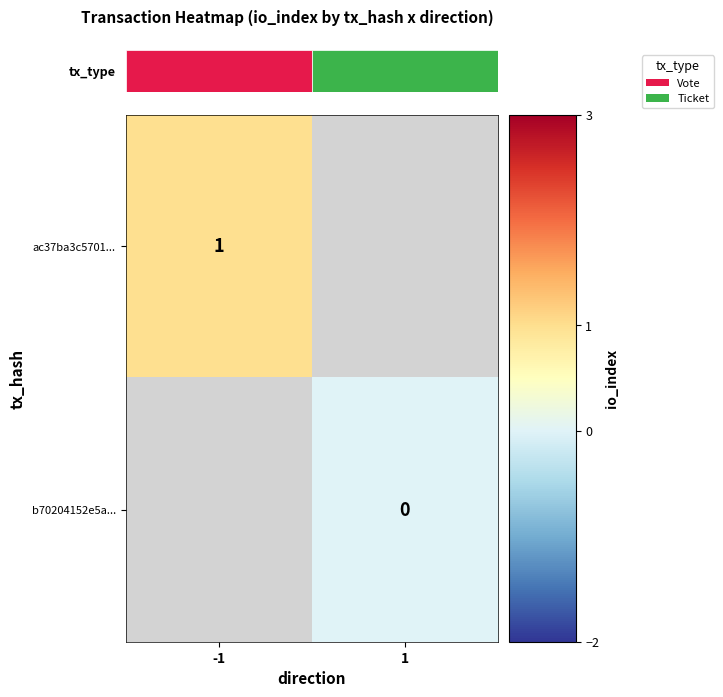

How many distinct data groups are displayed?

2